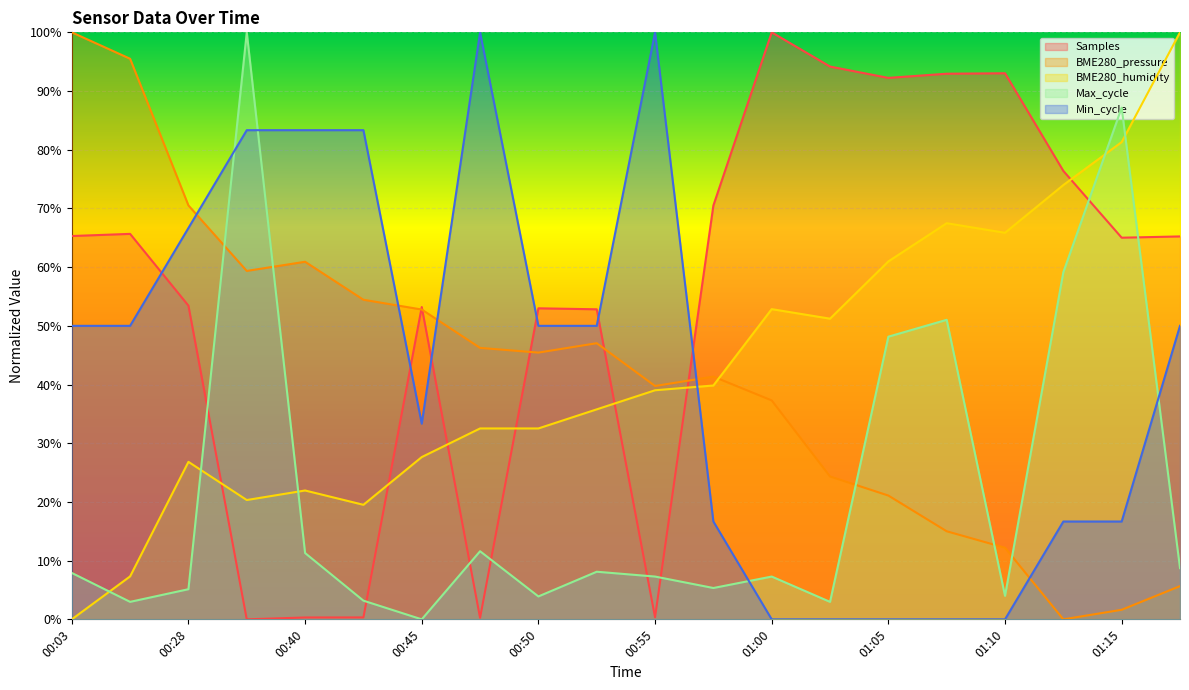

What is the difference between the maximum and minimum values in the Min_cycle series?

100.0